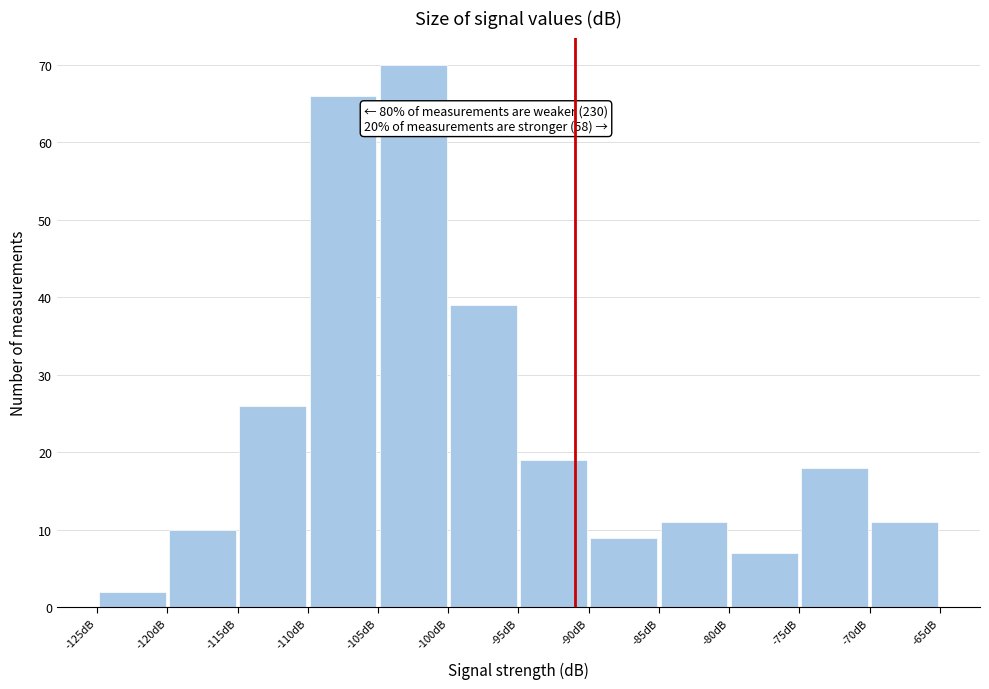

Over which range of the x-axis is the bar tallest?

-105 to -100